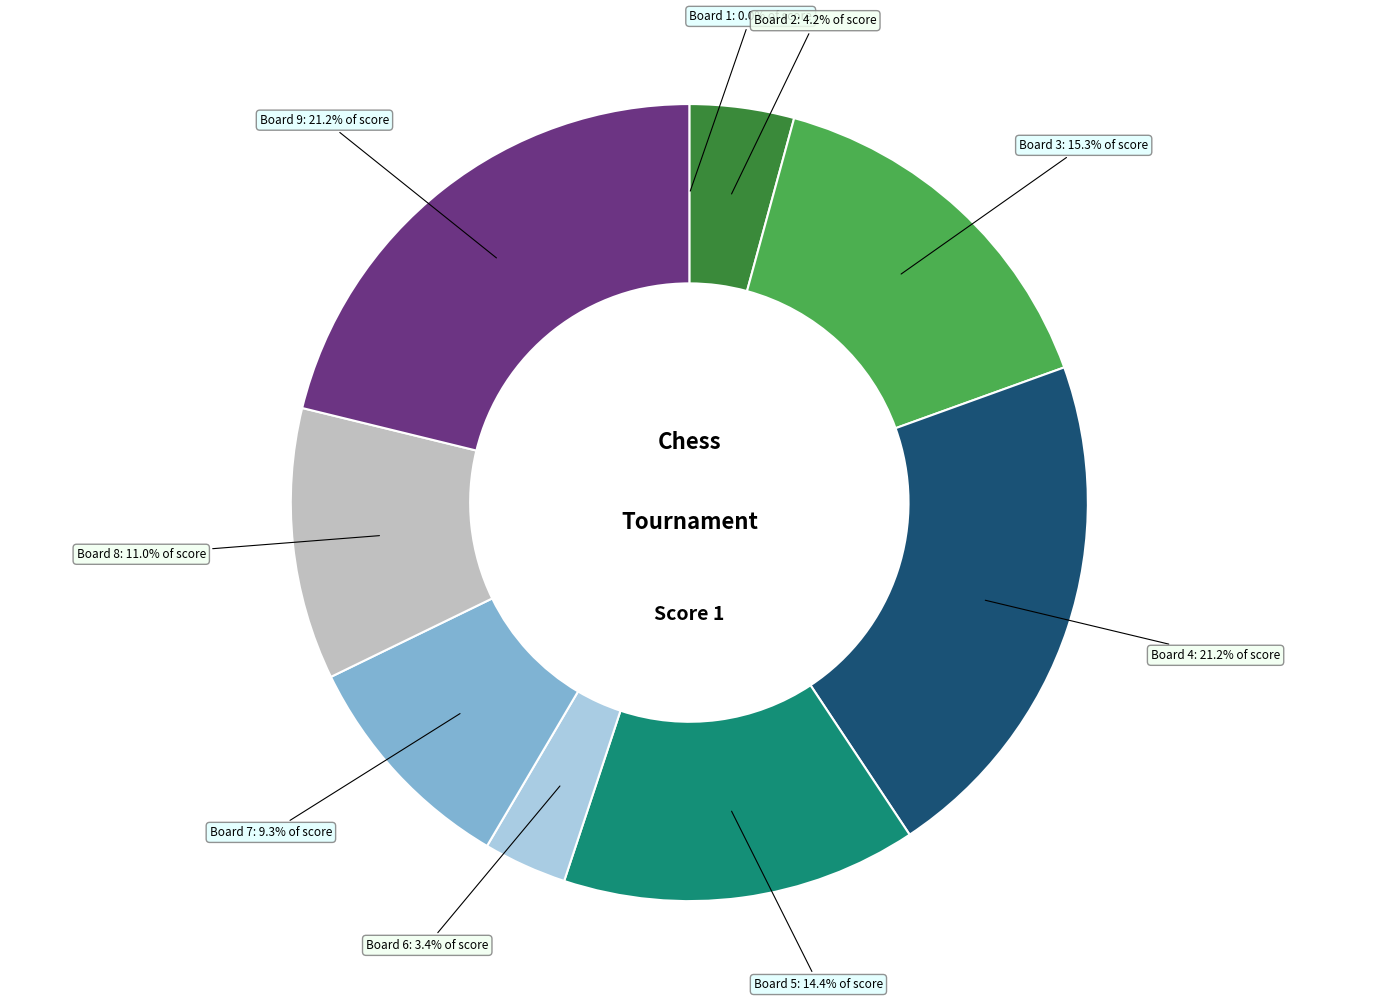

Count the number of slices in the pie.

9